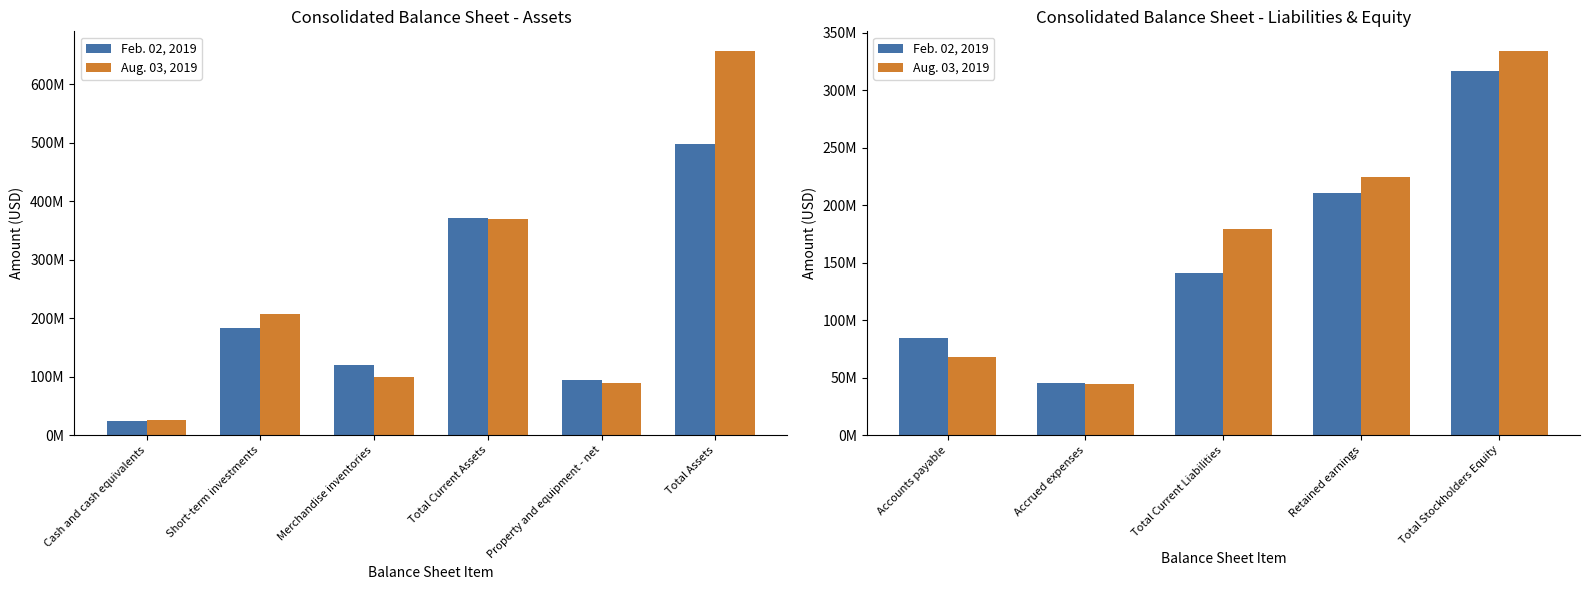

Reading right to left, extract all data points from this chart.

Feb. 02, 2019: 316836000	210507000	141086000	45658000	84282000
Aug. 03, 2019: 334618000	224536000	179609000	44452000	67718000